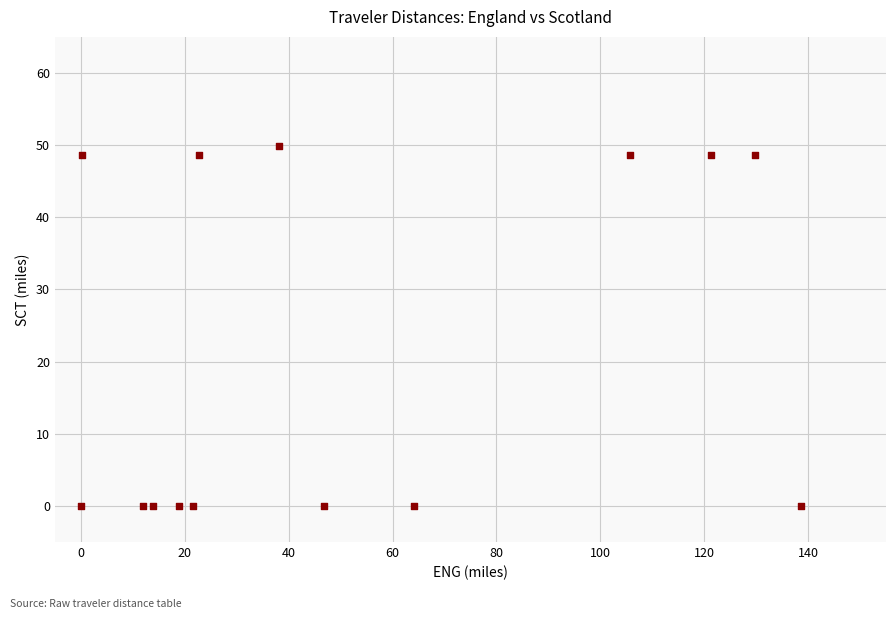

What is the range of X values (max minus min)?

138.7